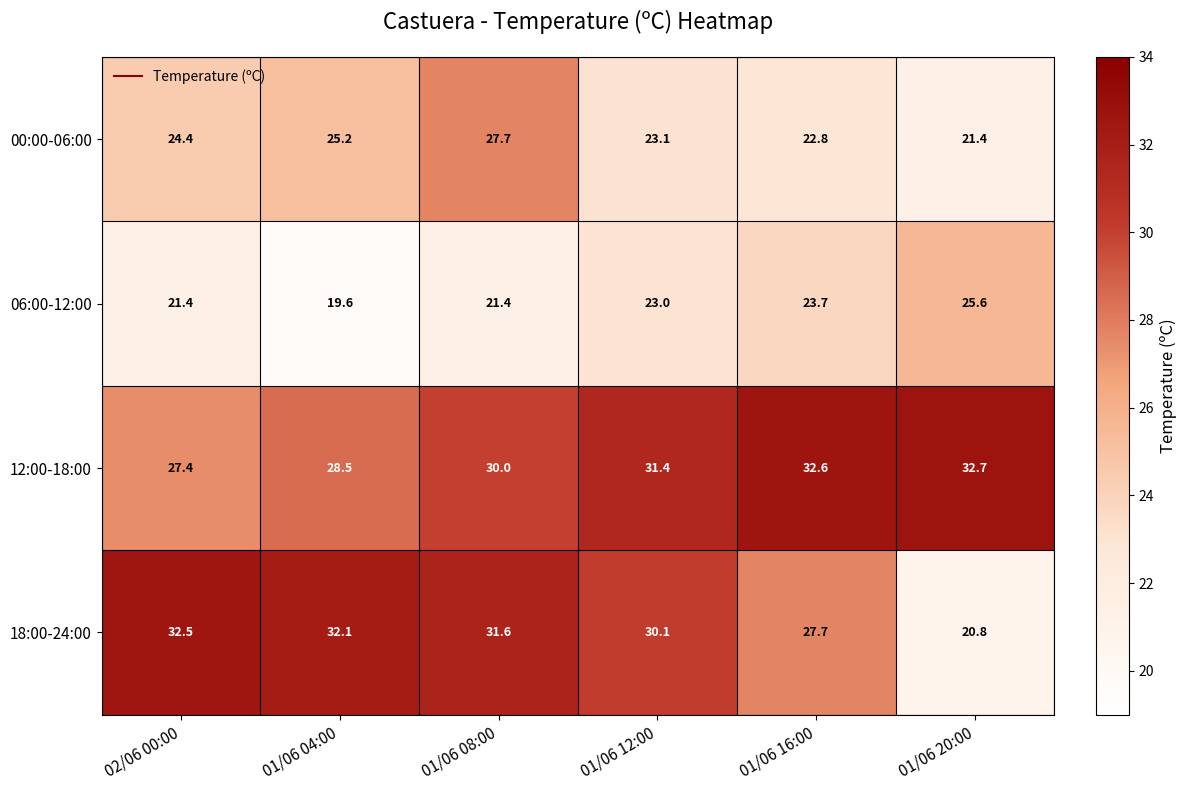

Rank the series by their maximum value, from highest to lowest.

12:00-18:00, 18:00-24:00, 00:00-06:00, 06:00-12:00